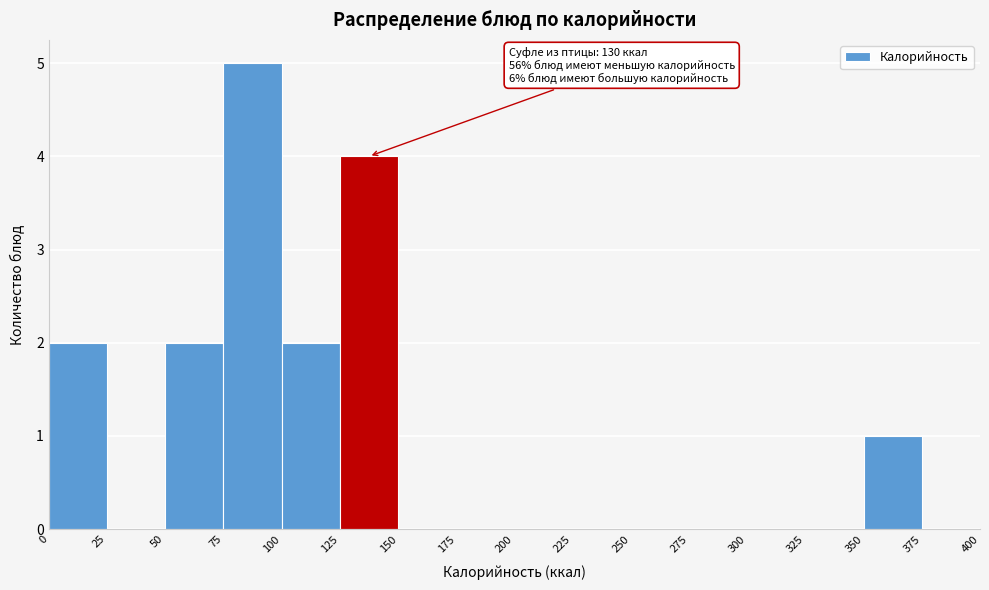

Over which range of the x-axis is the bar tallest?

75 to 100